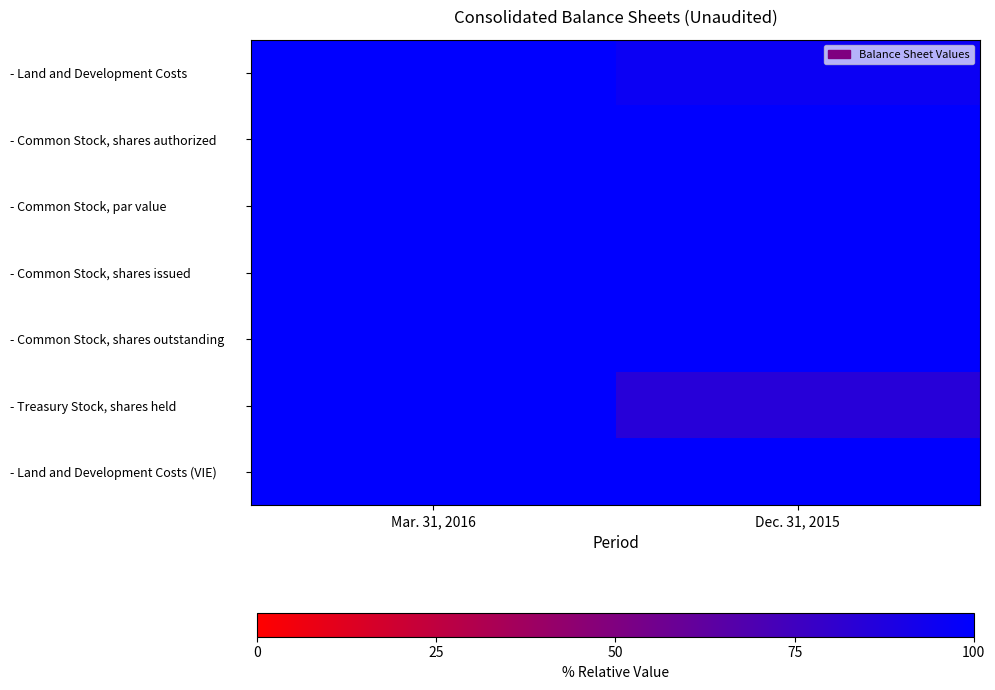

What is the total value across all series at Dec. 31, 2015?

680.3